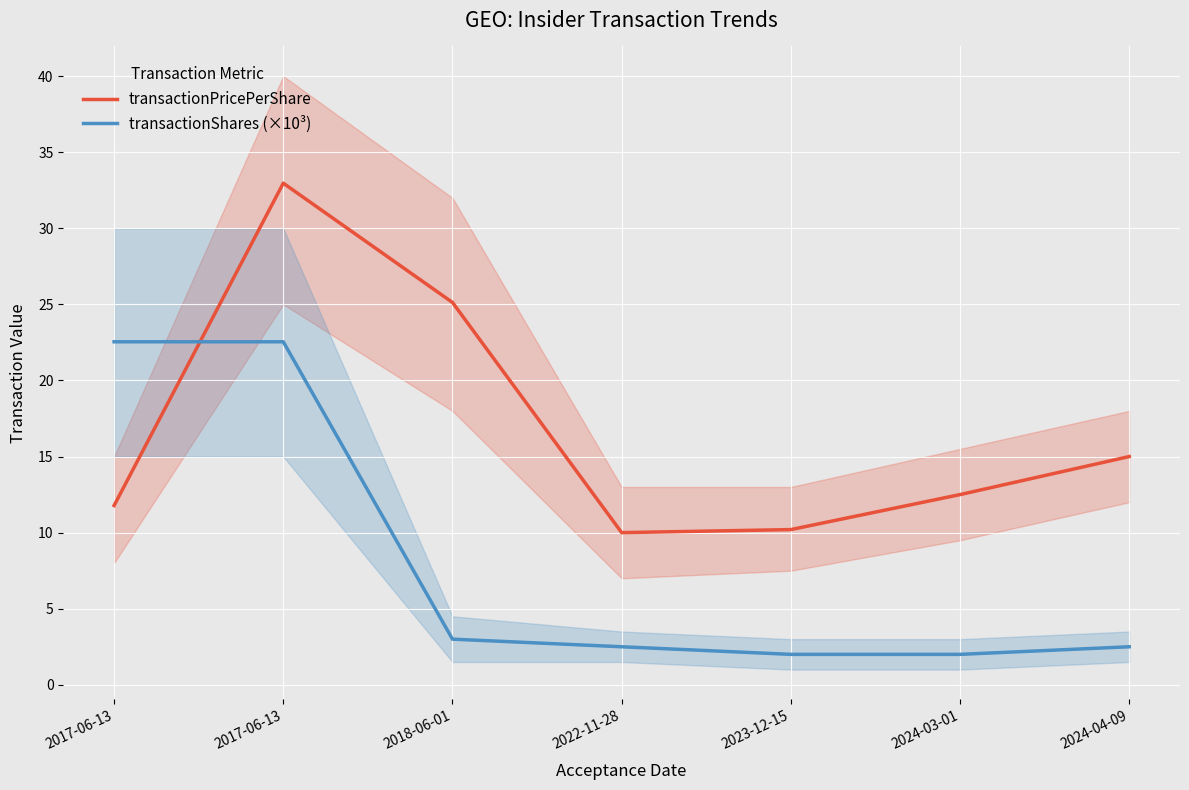

After their last crossing, which series has the higher values: transactionPricePerShare or transactionShares (×10³)?

transactionPricePerShare